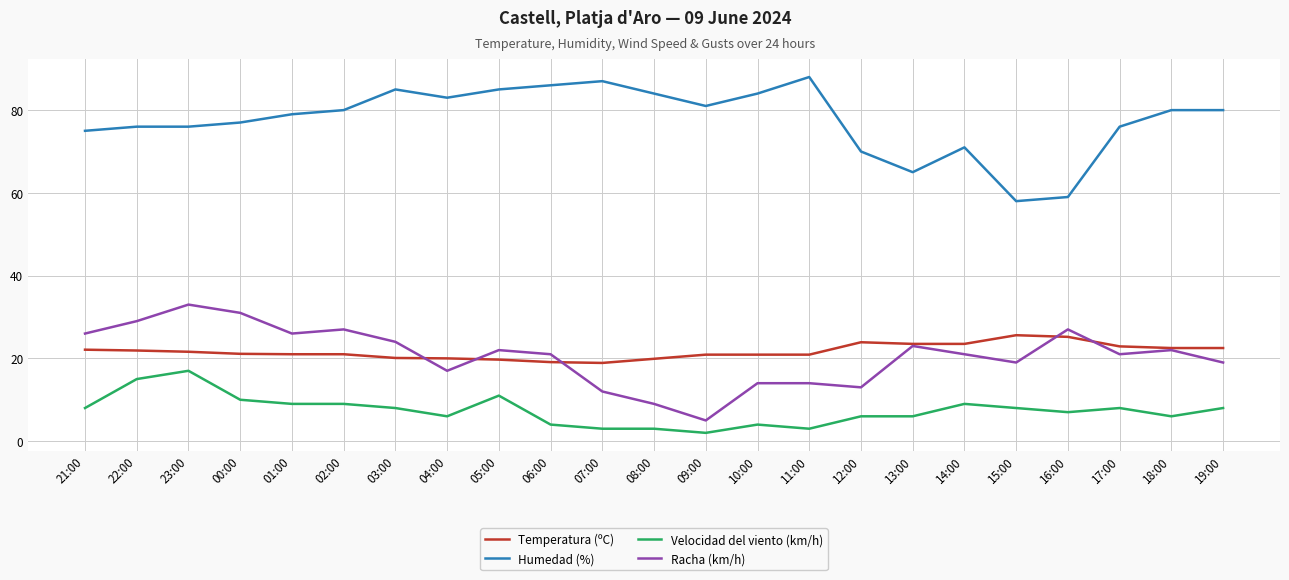

The Humedad (%) series shows 26.6 at 22:00. True or false?

False